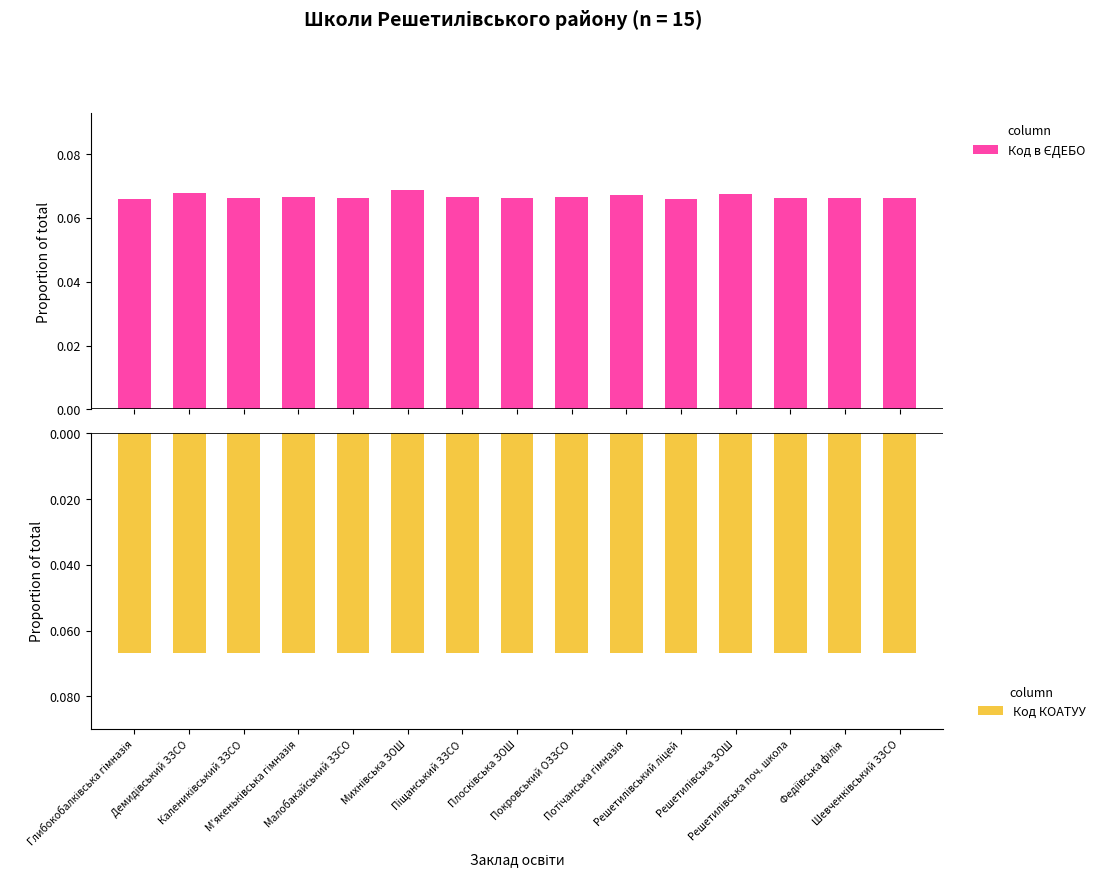

How many bars are there in total?

30